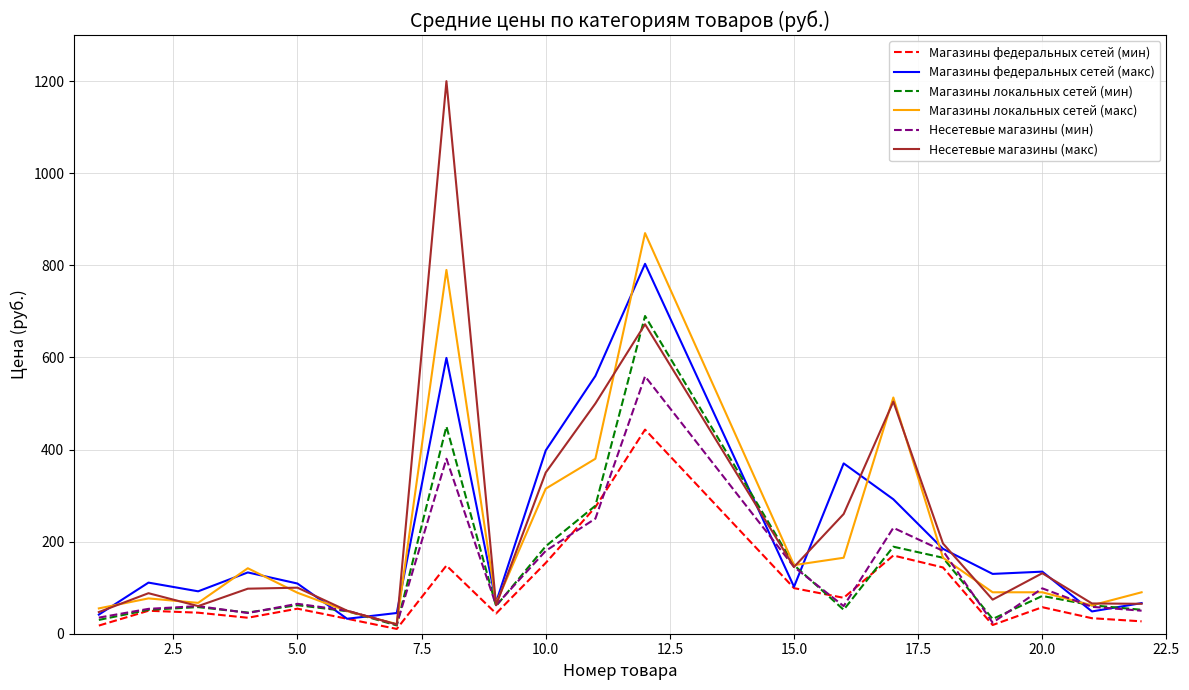

Rank the series by their maximum value, from lowest to highest.

Магазины федеральных сетей (мин), Несетевые магазины (мин), Магазины локальных сетей (мин), Магазины федеральных сетей (макс), Магазины локальных сетей (макс), Несетевые магазины (макс)